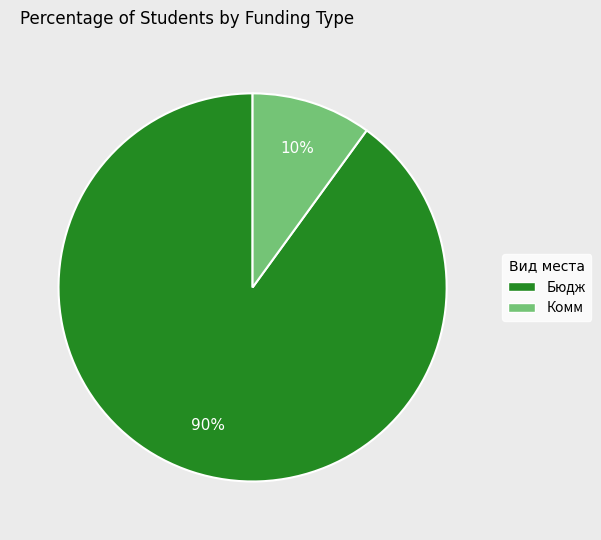

To the nearest percent, what is the average slice percentage?

50%